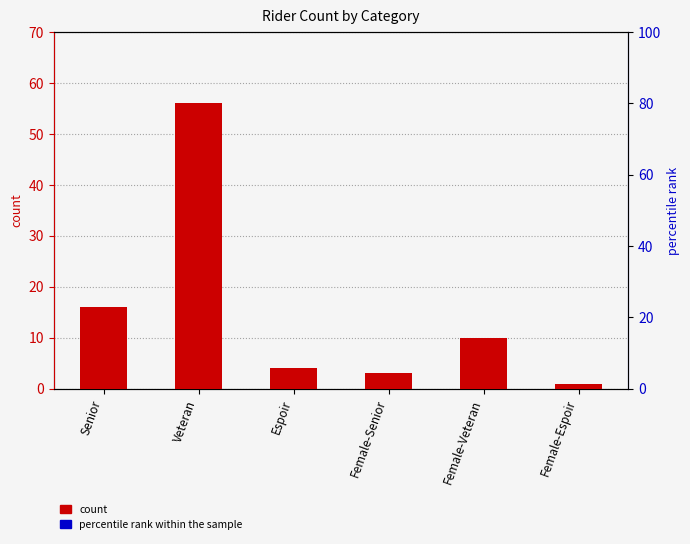

What is the value of the percentile rank within the sample bar at the 5th from the left?

11.1